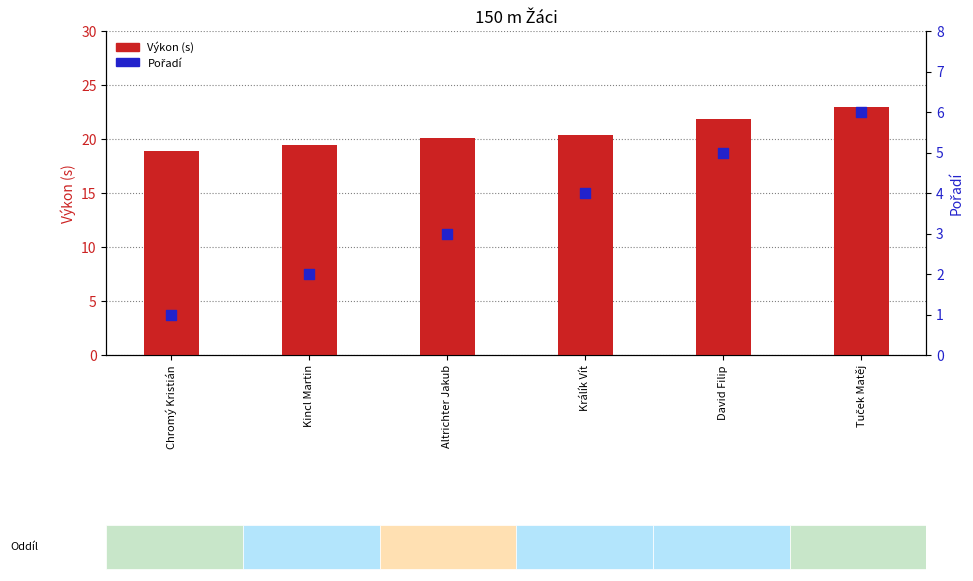

Which series reaches the minimum Y coordinate?

Pořadí